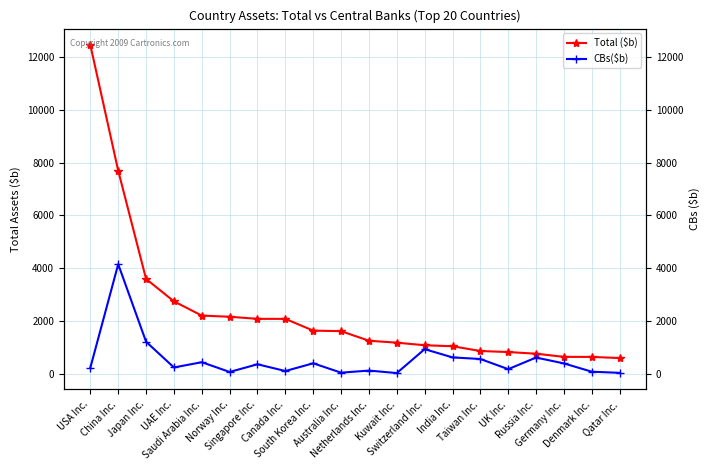

Reading left to right, transcribe all the data shown in this chart.

Total ($b): USA Inc.=12439	China Inc.=7691	Japan Inc.=3602	UAE Inc.=2756	Saudi Arabia Inc.=2218	Norway Inc.=2174	Singapore Inc.=2095	Canada Inc.=2094	South Korea Inc.=1650	Australia Inc.=1630	Netherlands Inc.=1268	Kuwait Inc.=1195	Switzerland Inc.=1098	India Inc.=1060	Taiwan Inc.=880	UK Inc.=841	Russia Inc.=778	Germany Inc.=659	Denmark Inc.=657	Qatar Inc.=614
CBs($b): USA Inc.=251	China Inc.=4159	Japan Inc.=1231	UAE Inc.=259	Saudi Arabia Inc.=457	Norway Inc.=89	Singapore Inc.=379	Canada Inc.=124	South Korea Inc.=416	Australia Inc.=62	Netherlands Inc.=141	Kuwait Inc.=47	Switzerland Inc.=950	India Inc.=639	Taiwan Inc.=578	UK Inc.=195	Russia Inc.=633	Germany Inc.=411	Denmark Inc.=99	Qatar Inc.=55